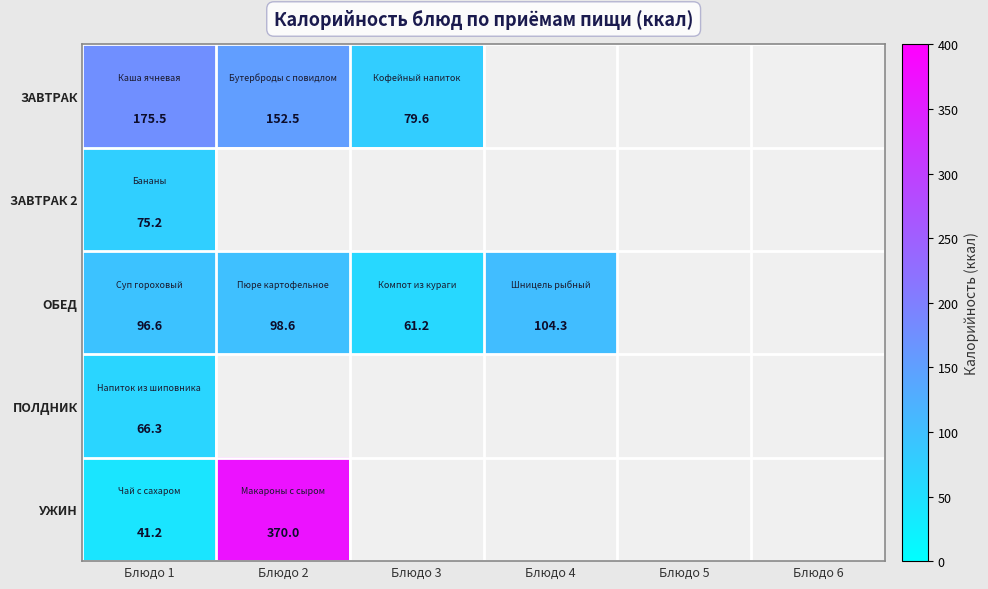

The УЖИН series shows 82.5 at Блюдо 2. True or false?

False